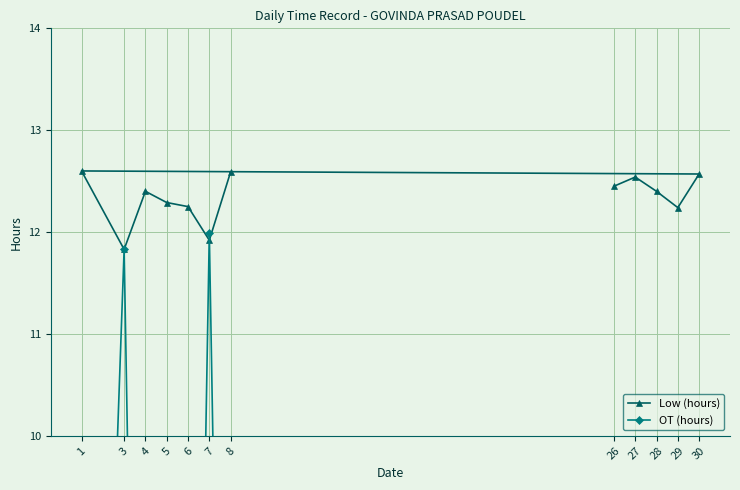

At how many categories does at least one series exceed 2?

12